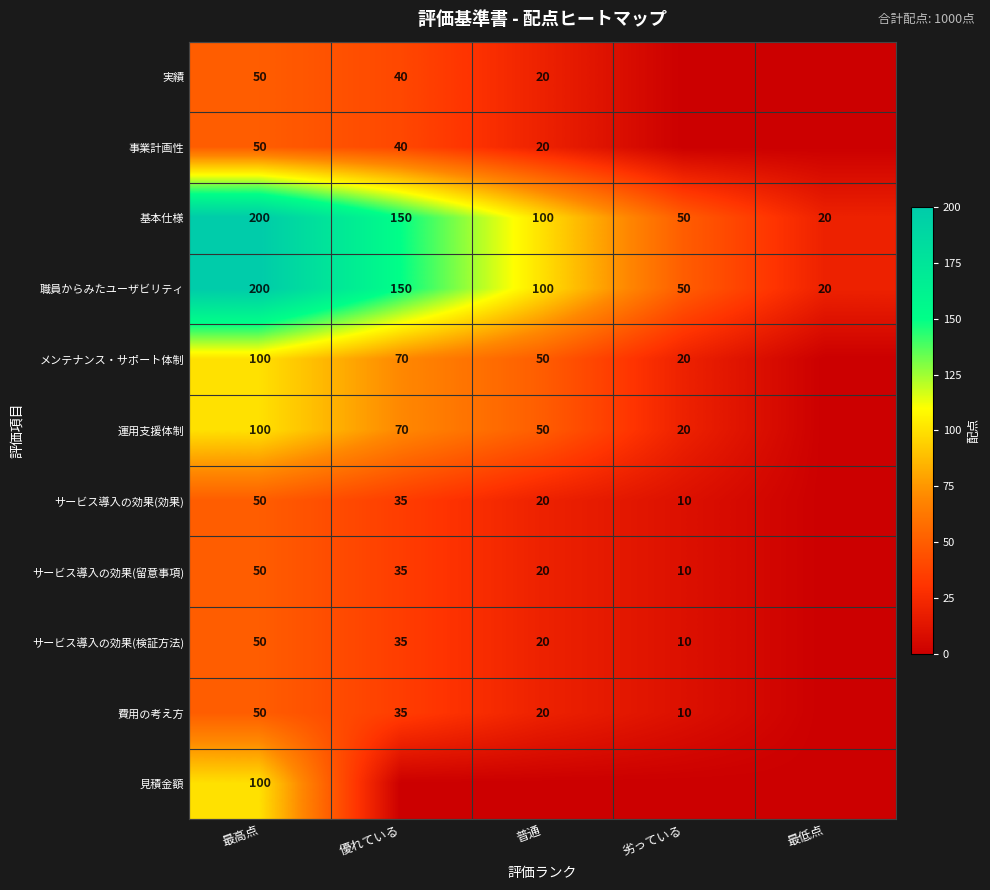

The メンテナンス・サポート体制 series shows 72 at 普通. True or false?

False